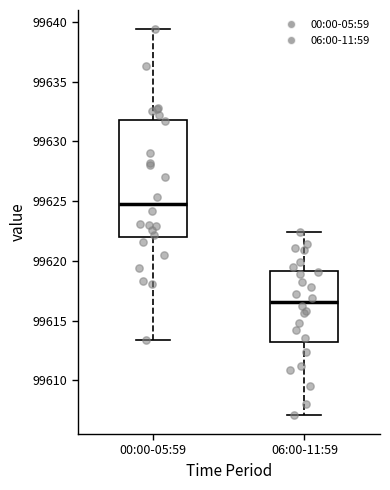

Where is the upper edge of the box for 06:00-11:59 on the y-axis? The values are not printed on the chart, so give them approximately, as read against the axis.

99619.0